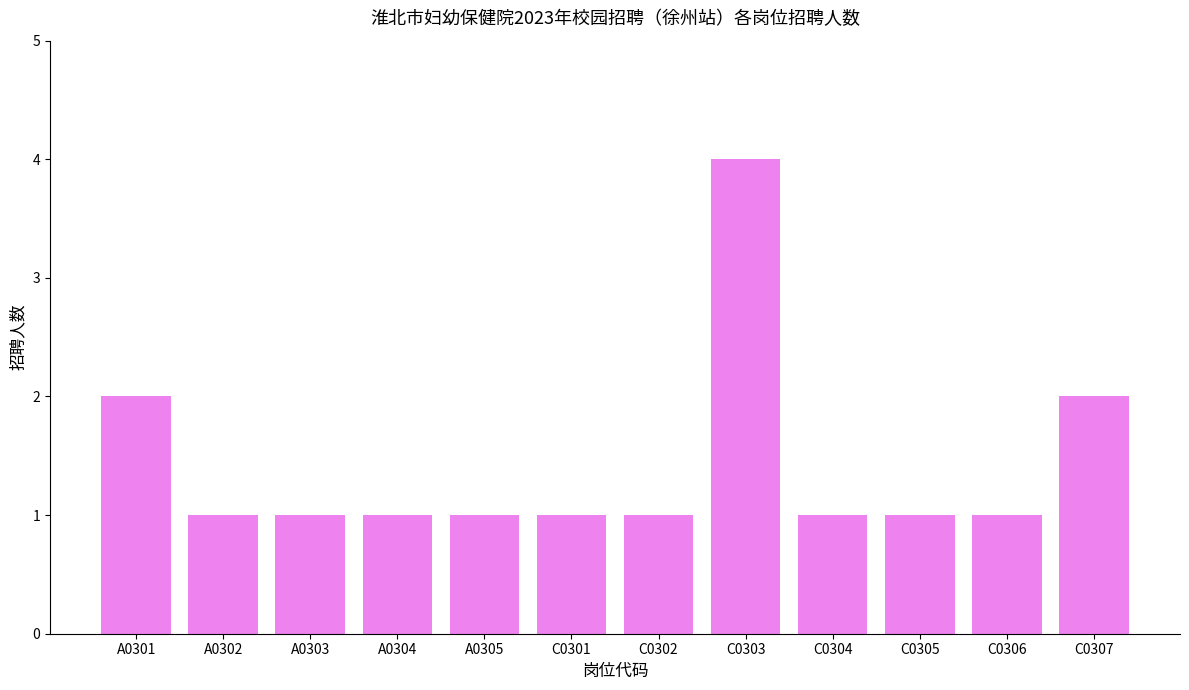

Are the bars grouped side by side (vs. stacked)?

No